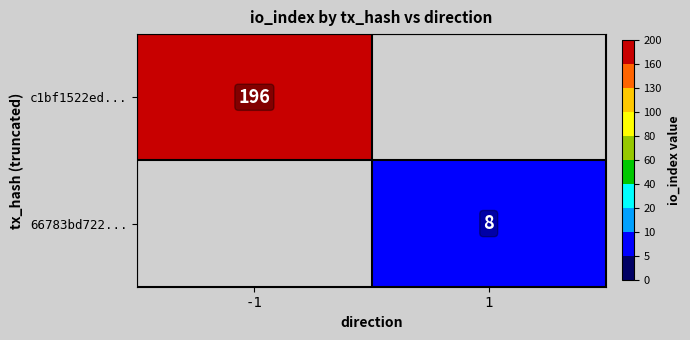

The value of 66783bd722... at 1 is 8. True or false?

True